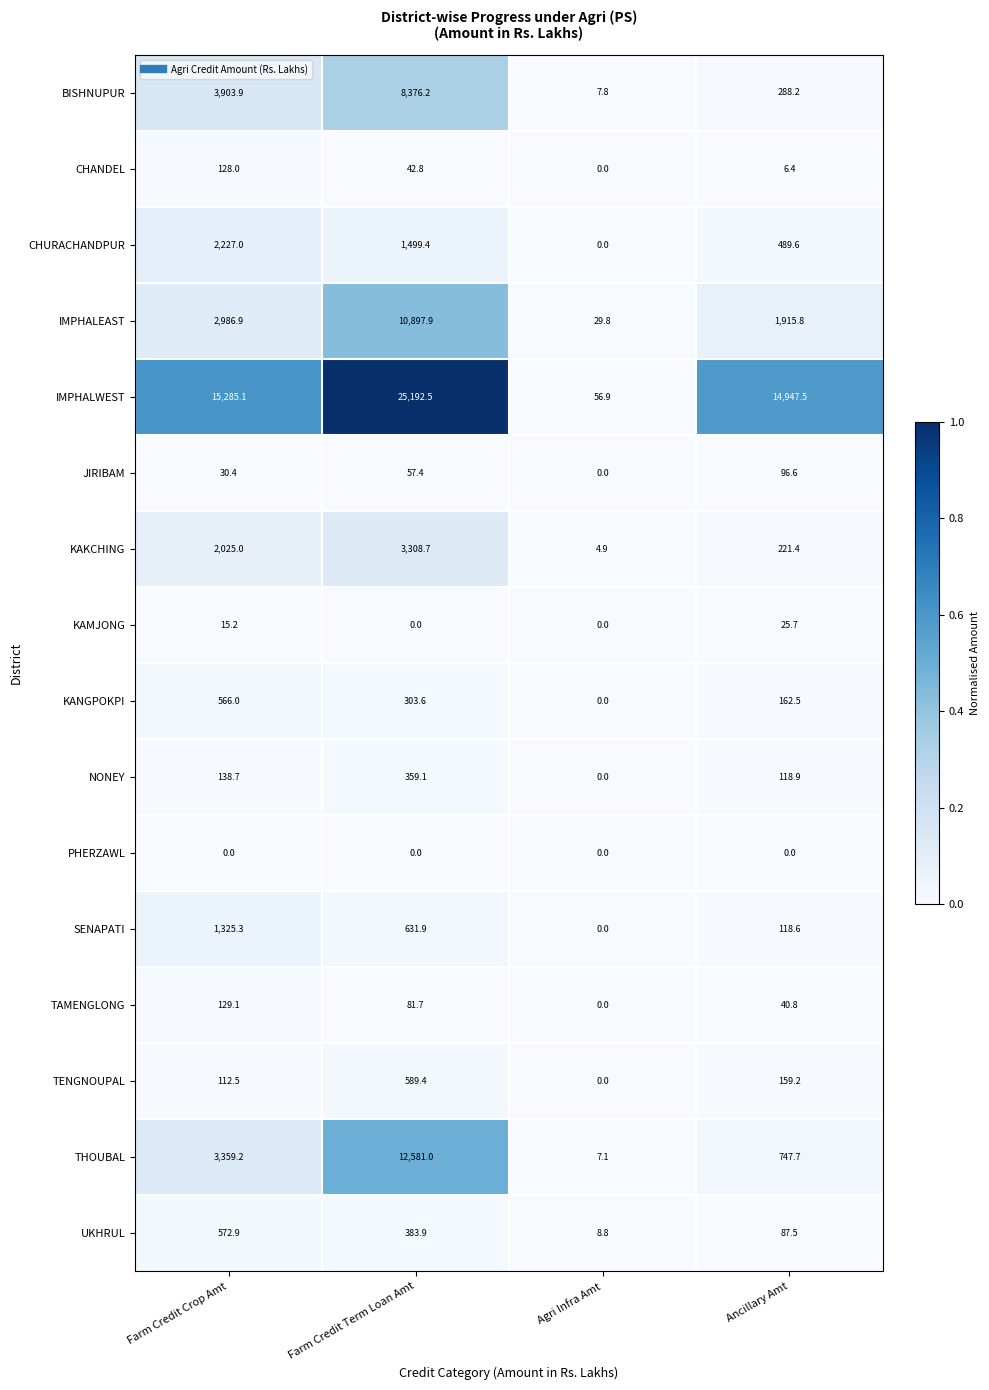

What is the spread (max minus min) of values at Farm Credit Term Loan Amt?

25192.5